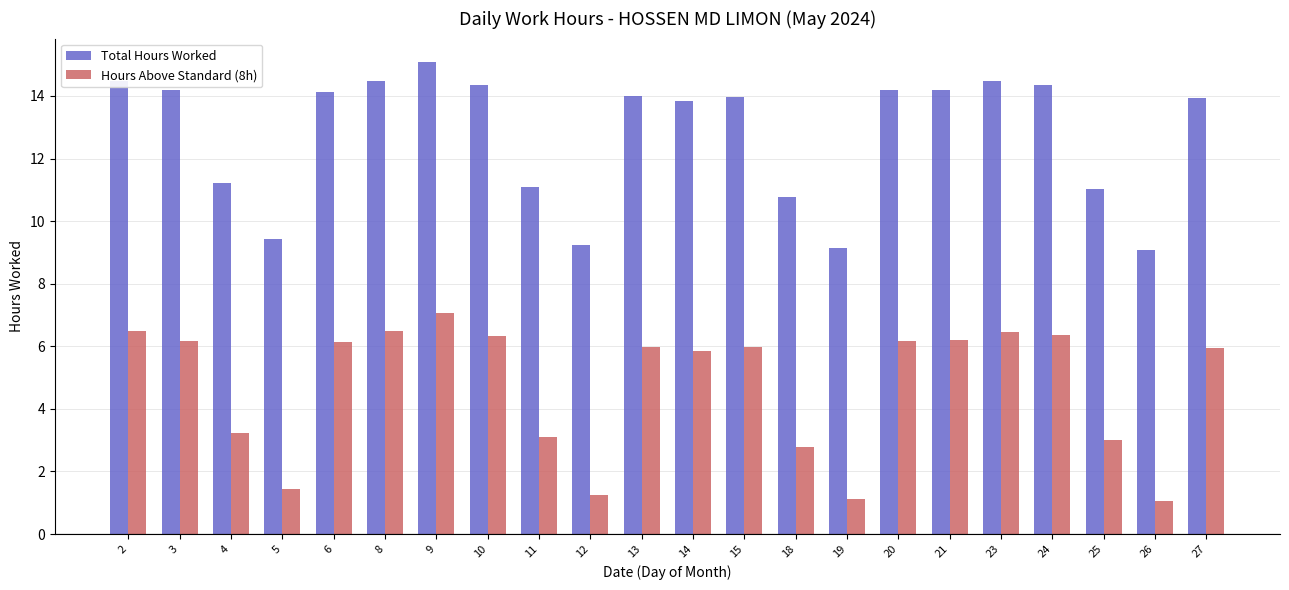

Is it true that Hours Above Standard (8h) equals 0.7 at 4?

False